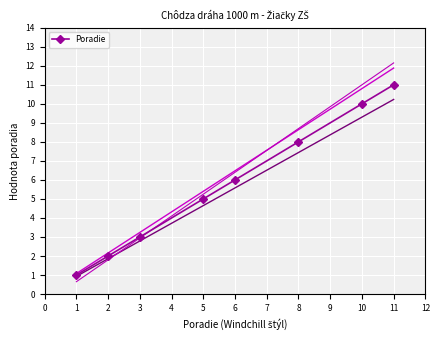

What is the value of the Poradie point at the 4th from the left?

5